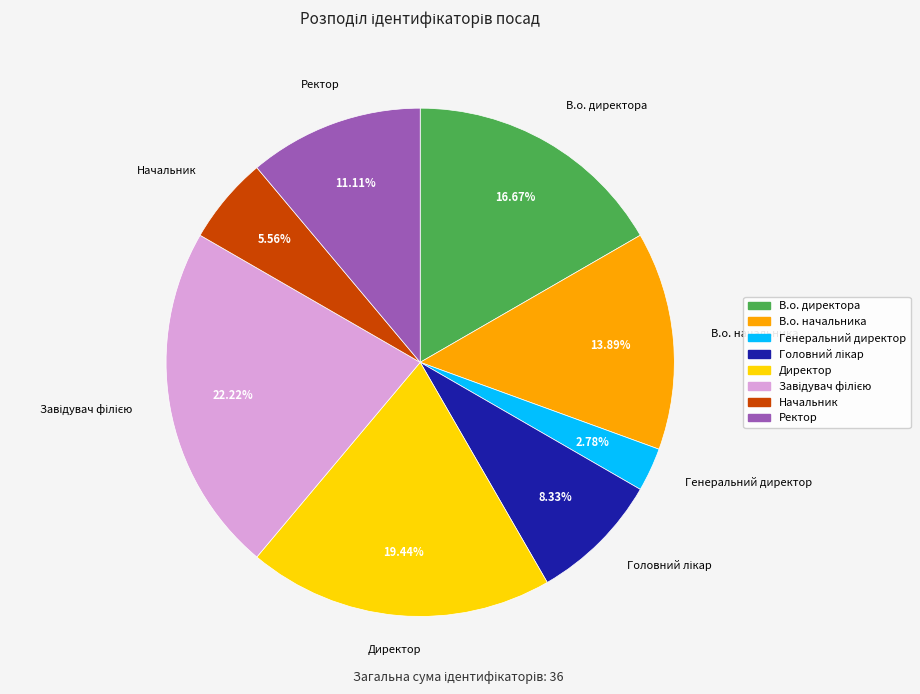

Does В.о. директора represent more than half of the total?

No